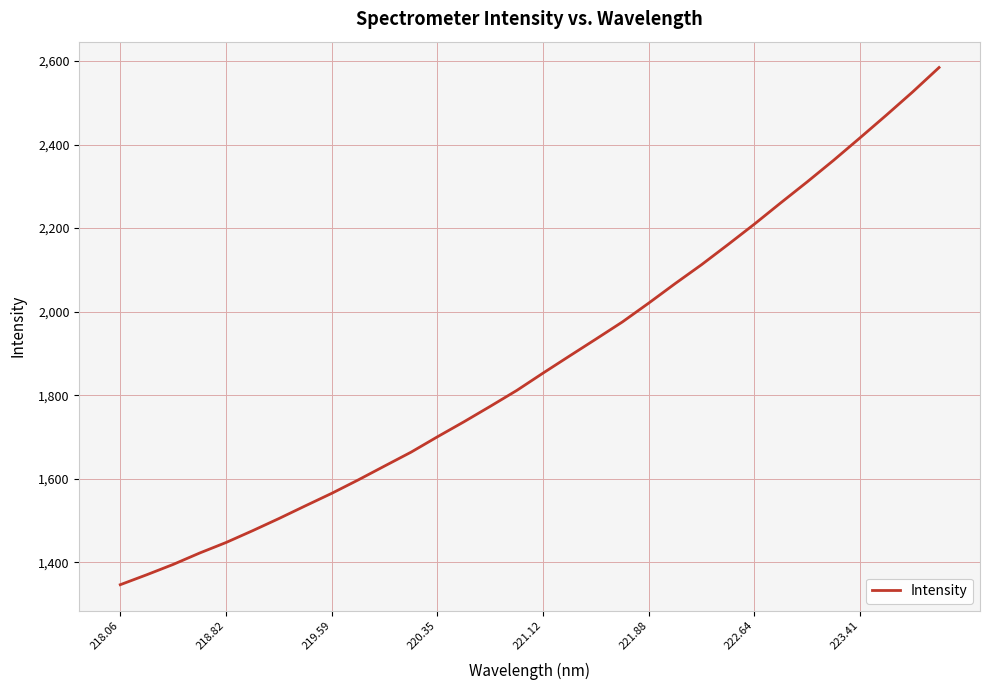

How many categories are shown in the chart?

32